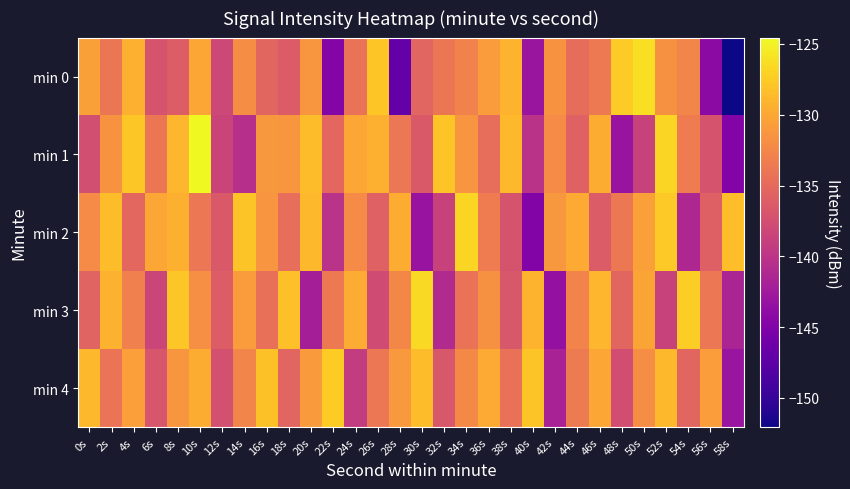

What is the spread (max minus min) of values at 52s?

11.8